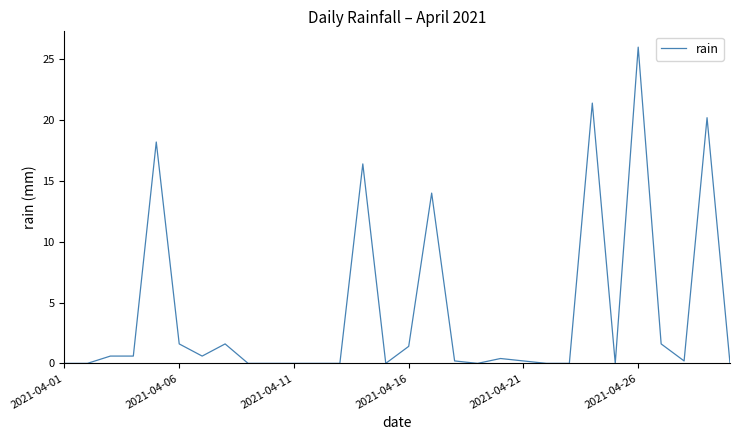

What is the maximum value shown in the chart?

26.0